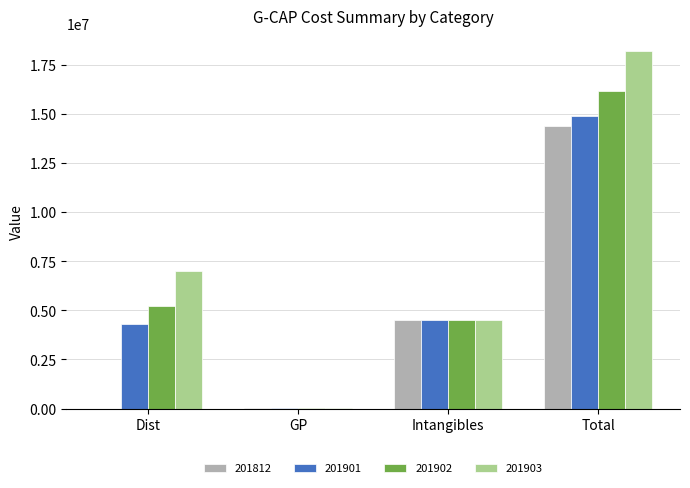

Which series has the largest total across all categories?

201903